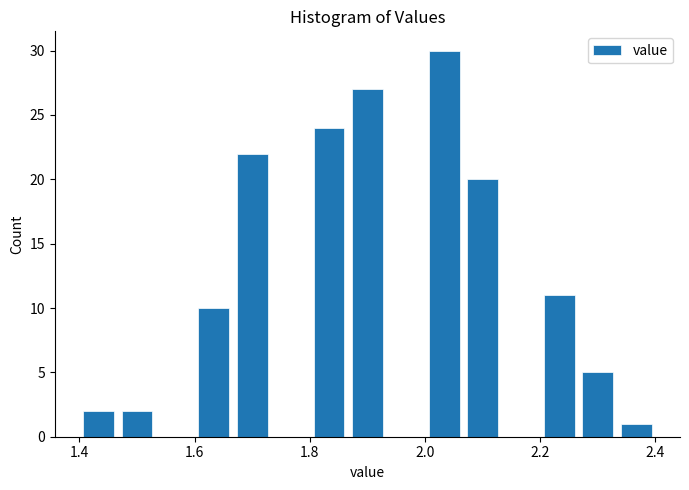

Read against the x-axis, roughly where is the centre of the tallest bar?

2.04